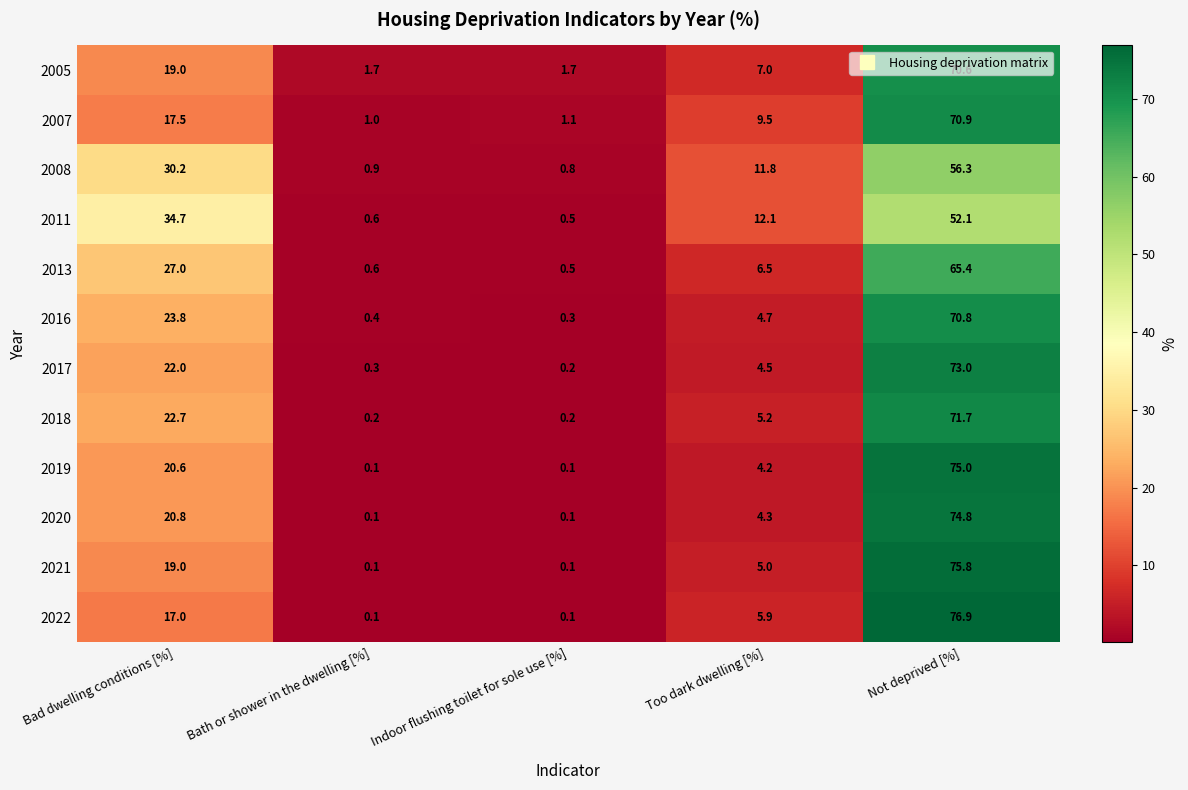

What is the total value across all series at Indoor flushing toilet for sole use [%]?

5.7